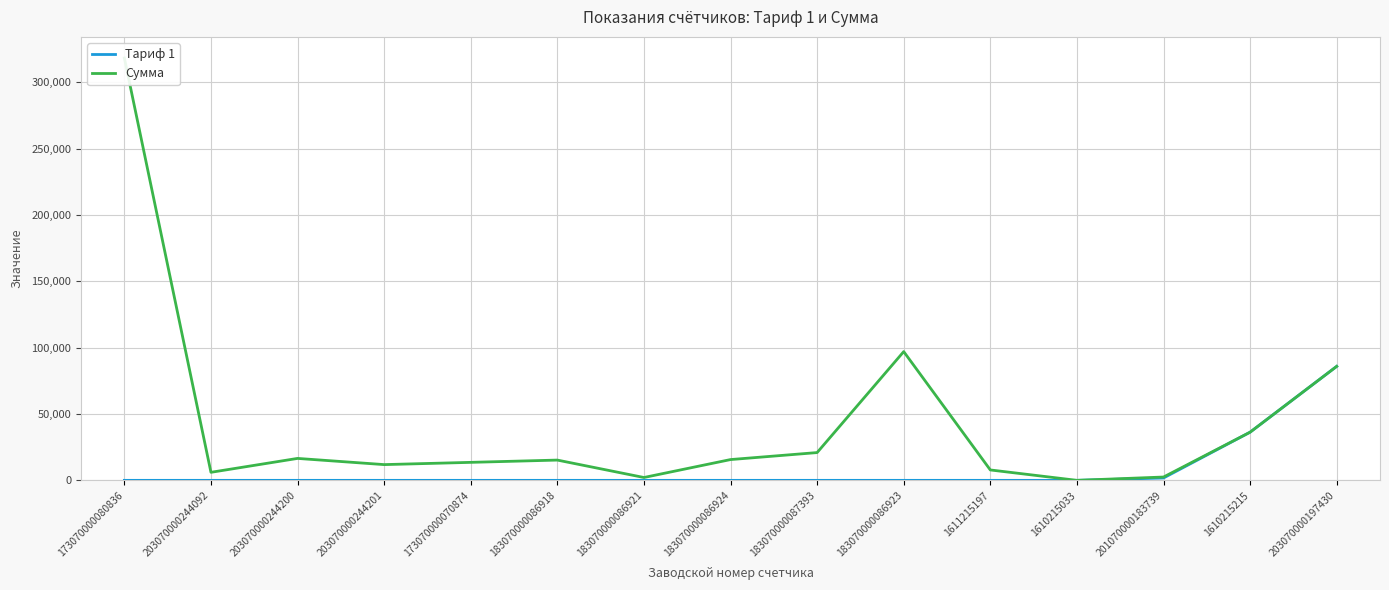

What is the value of the Сумма point at the 15th from the left?

85894.5